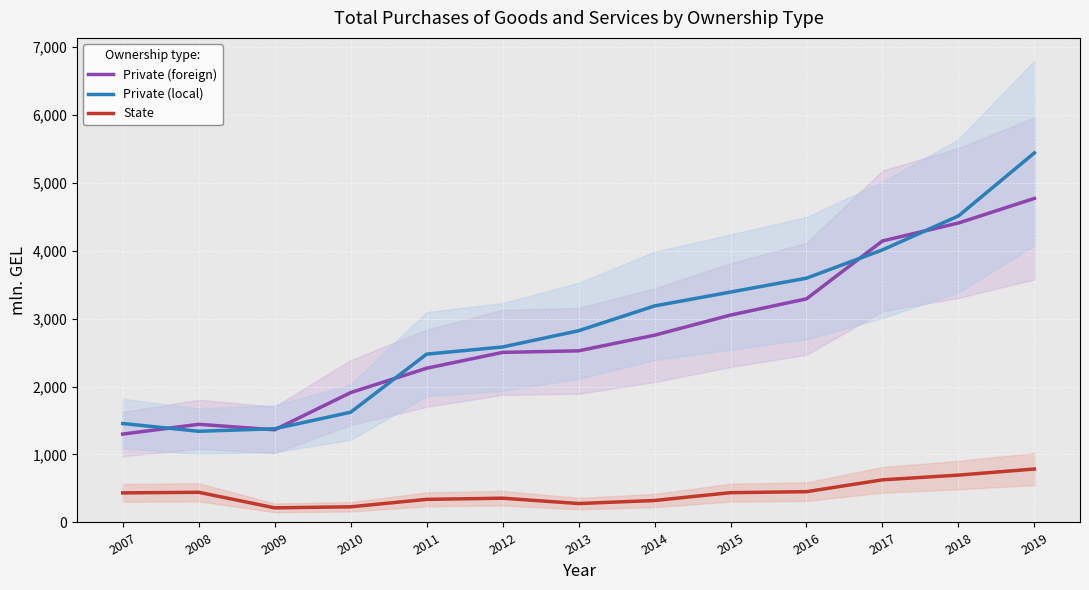

Rank the categories by Private (local) value from highest to lowest.

2019, 2018, 2017, 2016, 2015, 2014, 2013, 2012, 2011, 2010, 2007, 2009, 2008